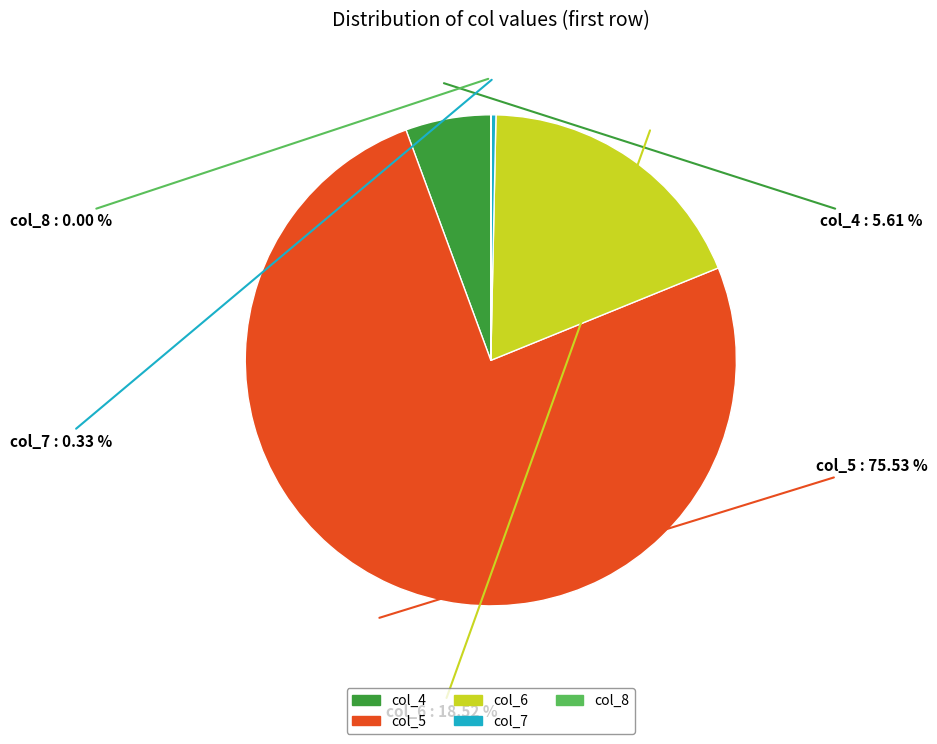

Combined, do col_6 and col_4 account for over 50%?

No